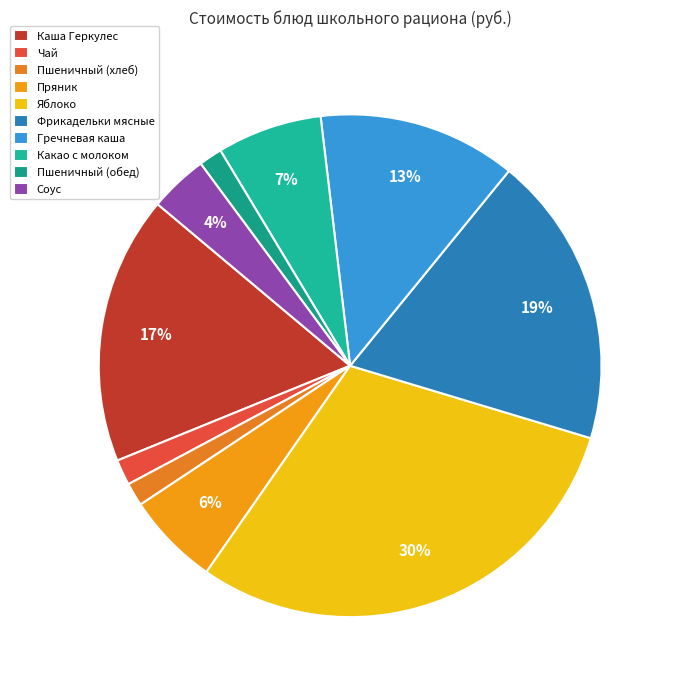

Does any single category account for the majority?

No